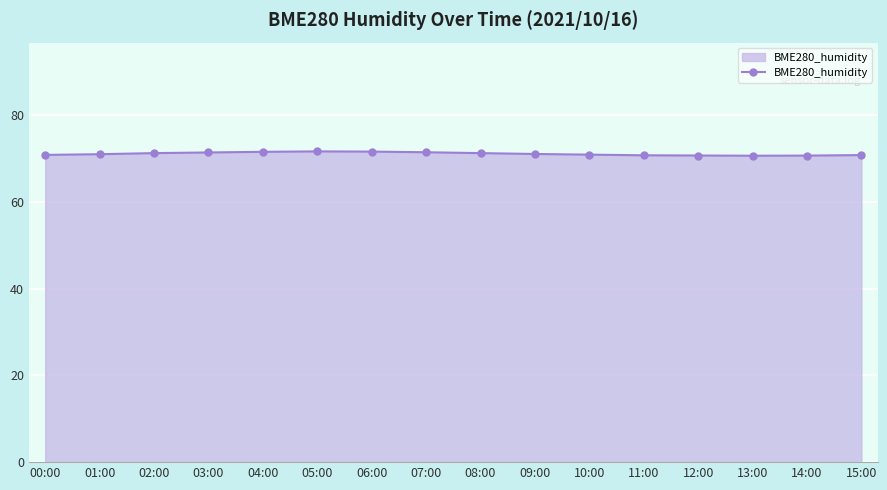

What is the difference between the values at 00:00 and 09:00?

0.2